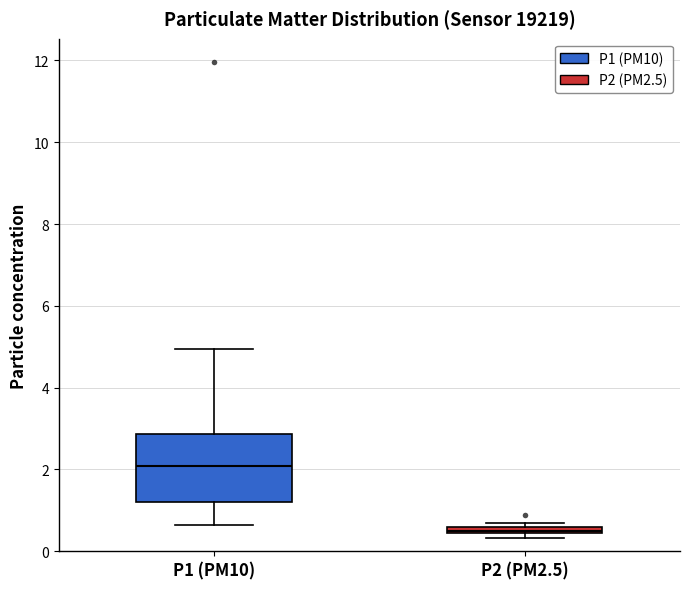

Which box has the lowest median line?

P2 (PM2.5)